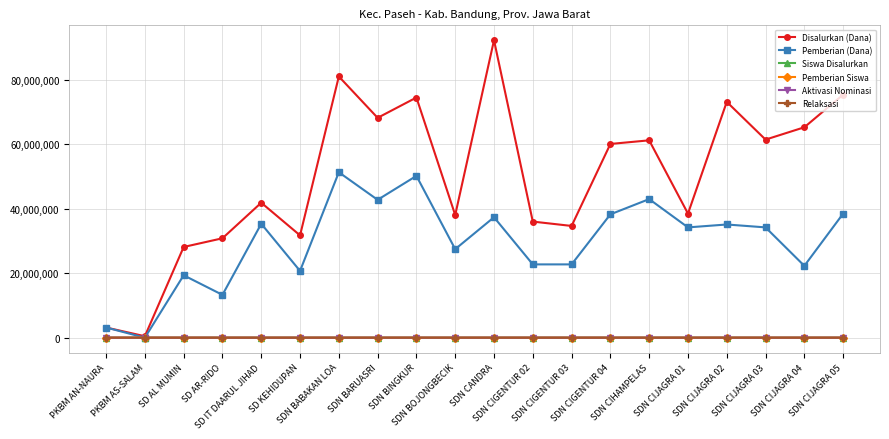

At how many categories does at least one series exceed 11283928?

18